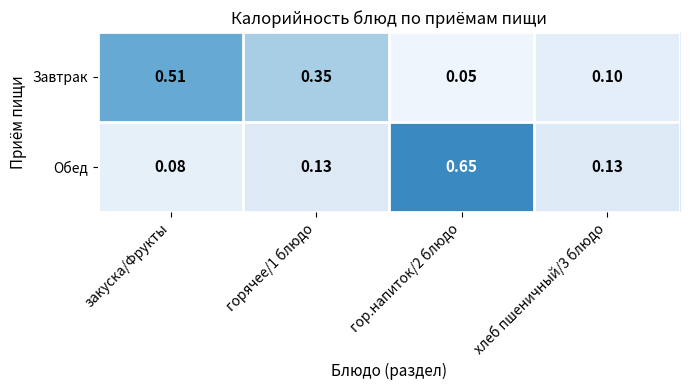

List the series in order of their overall mean, highest first.

Завтрак, Обед